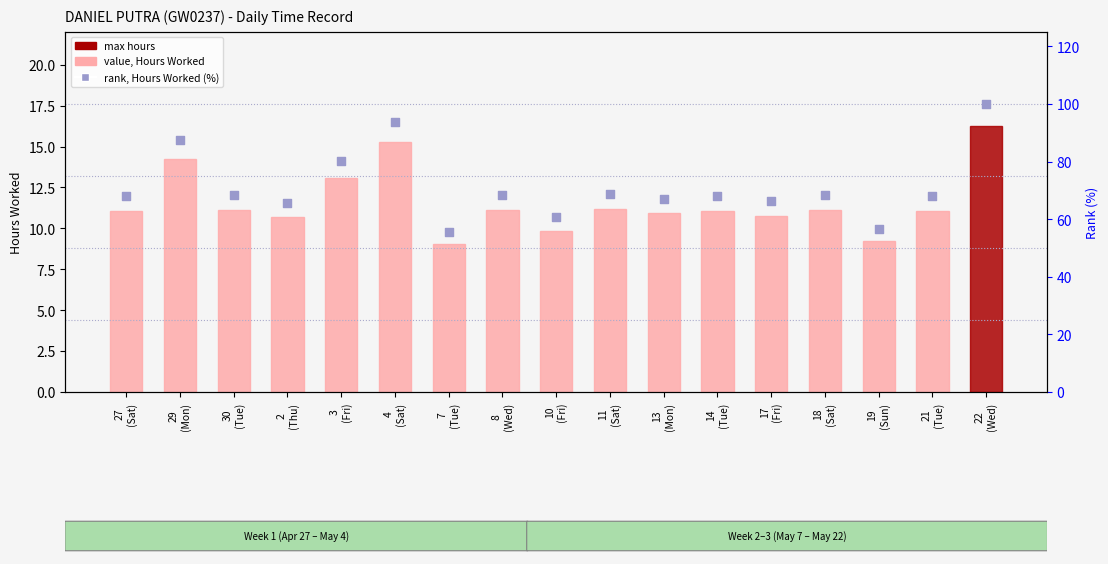

Is the value of value, Hours Worked at 10
(Fri) greater than the value of rank, Detection Call = ABSENT at 19
(Sun)?

No